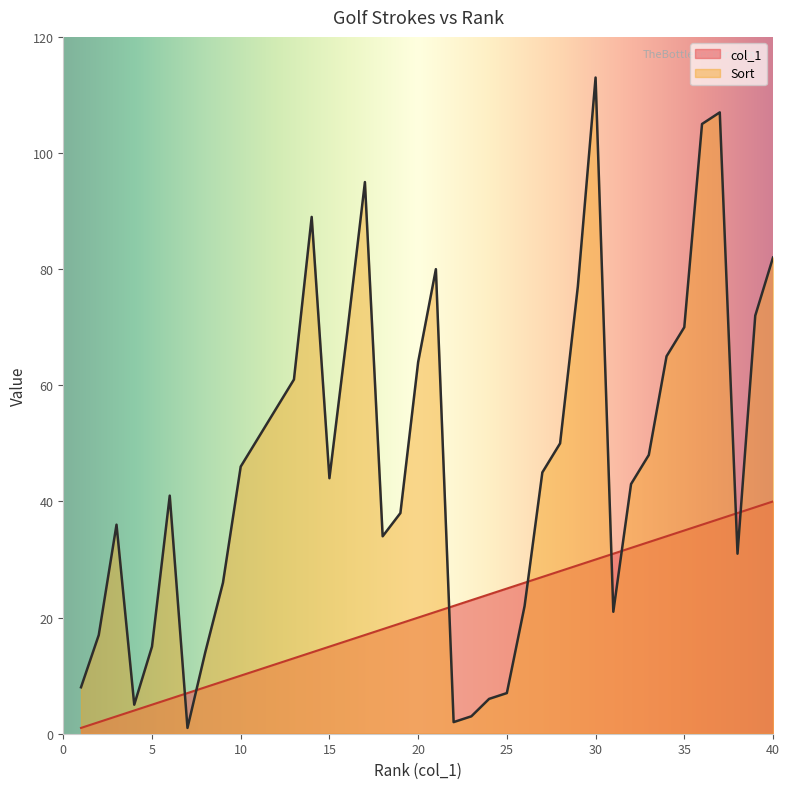

Between 76 and 77, which is larger?

77